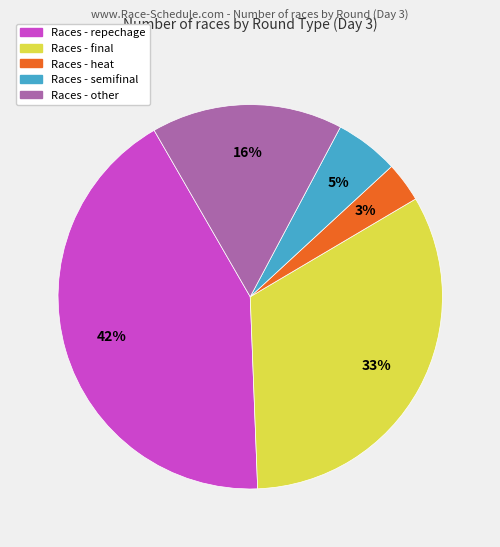

Does any single category account for the majority?

No